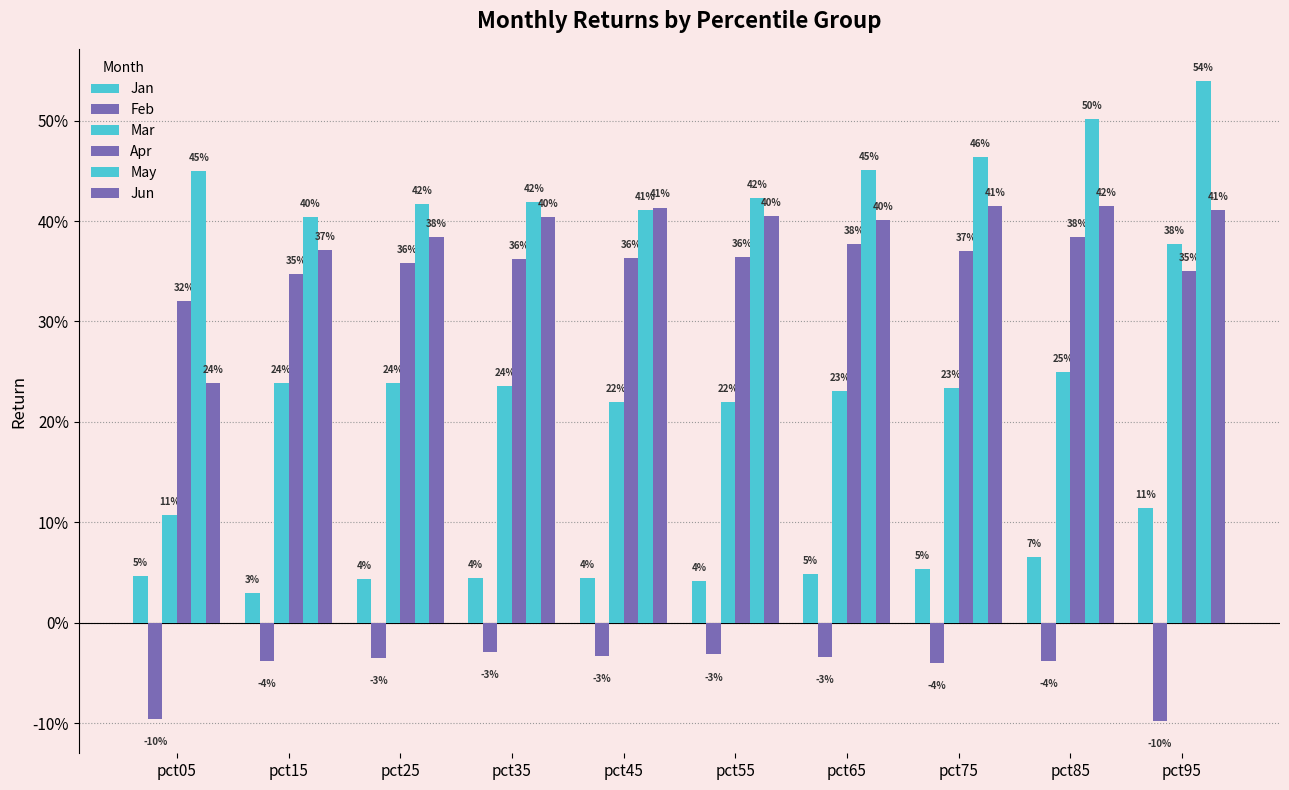

What is the value of the Apr bar at the 9th from the left?

0.4